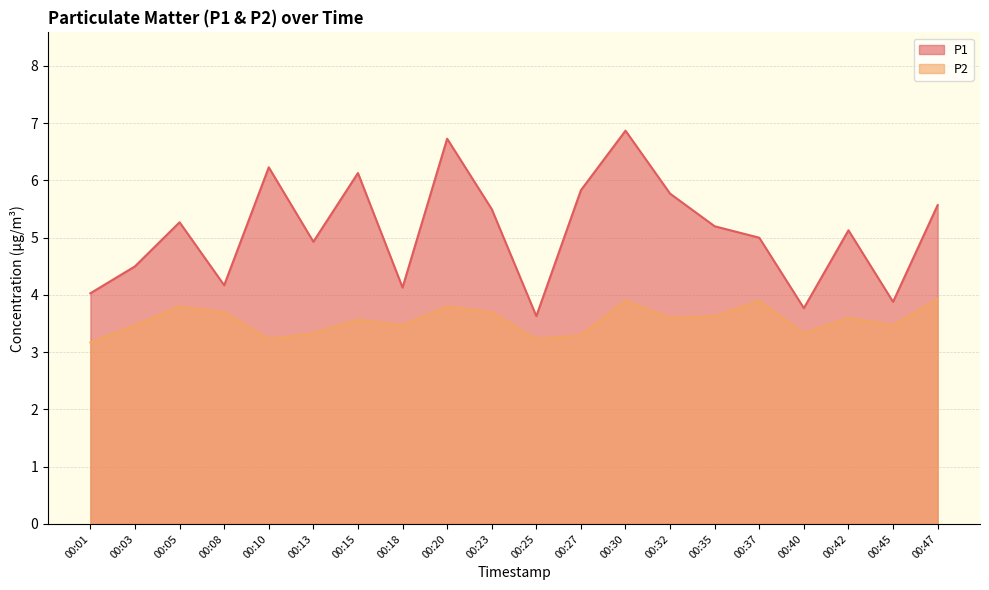

True or false: P2 and P1 cross at least once.

False